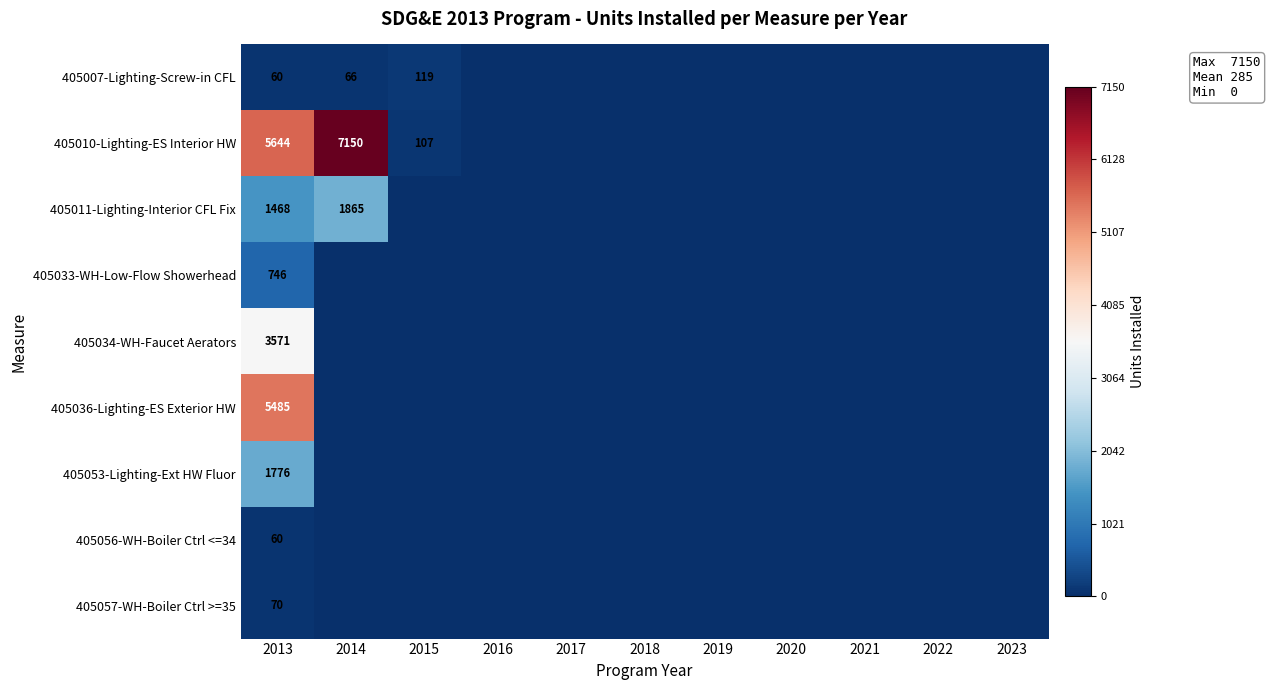

The 405007-Lighting-Screw-in CFL series shows 16 at 2013. True or false?

False